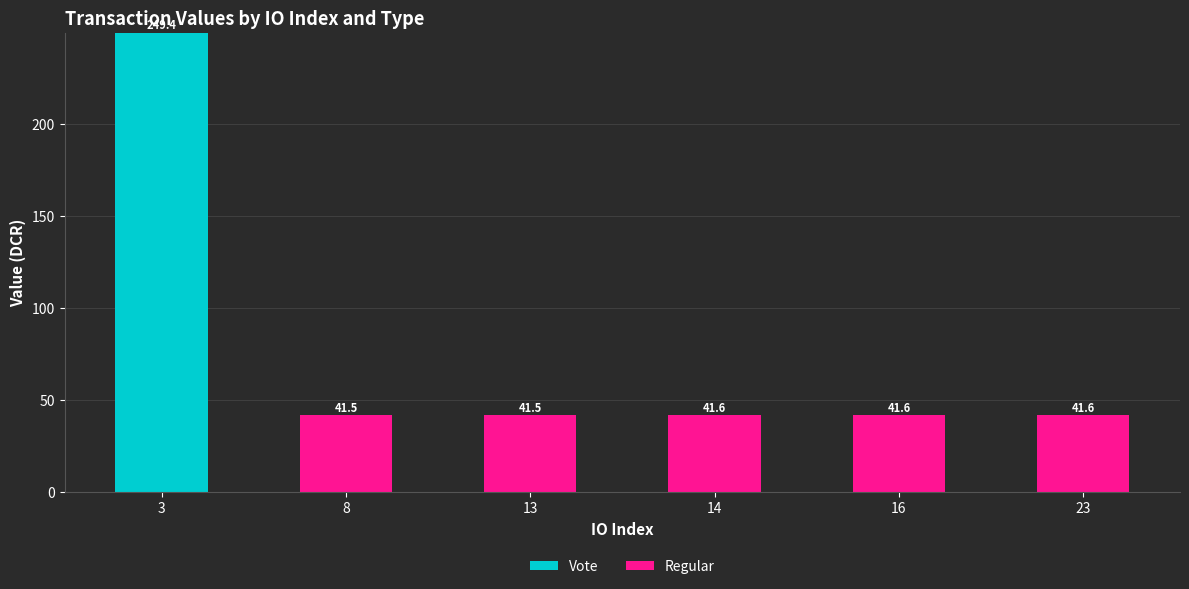

Is it true that Vote equals -159.6 at 13?

False